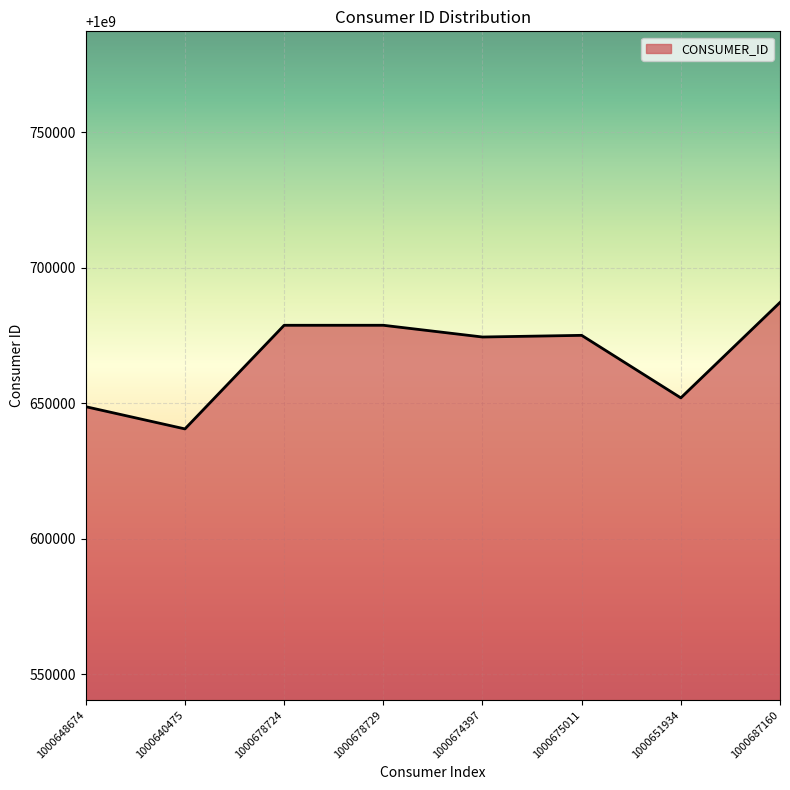

What is the sum of the values at 1000648674 and 1000651934?

2001300608